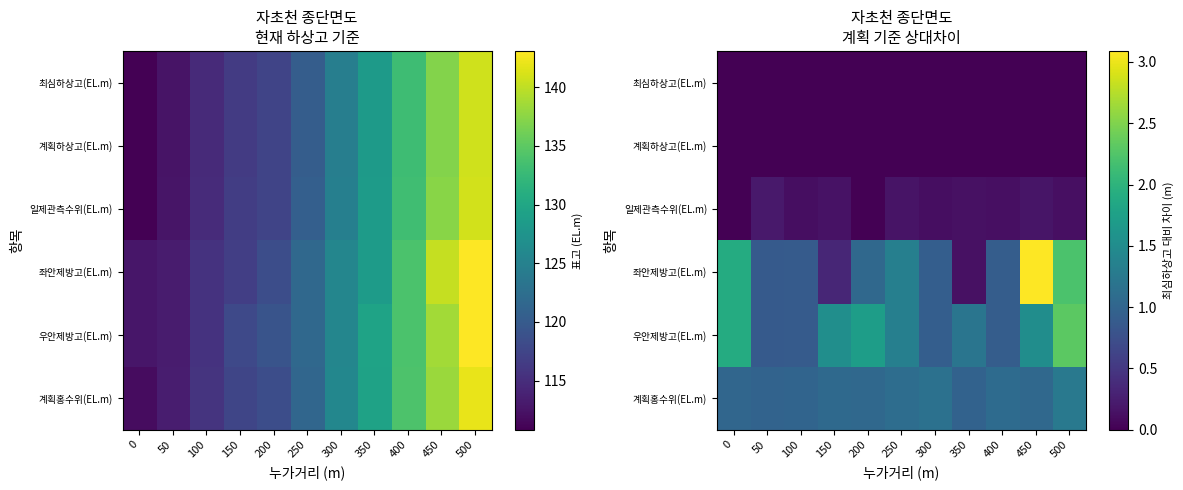

At which category is the sum across all series the highest?

500